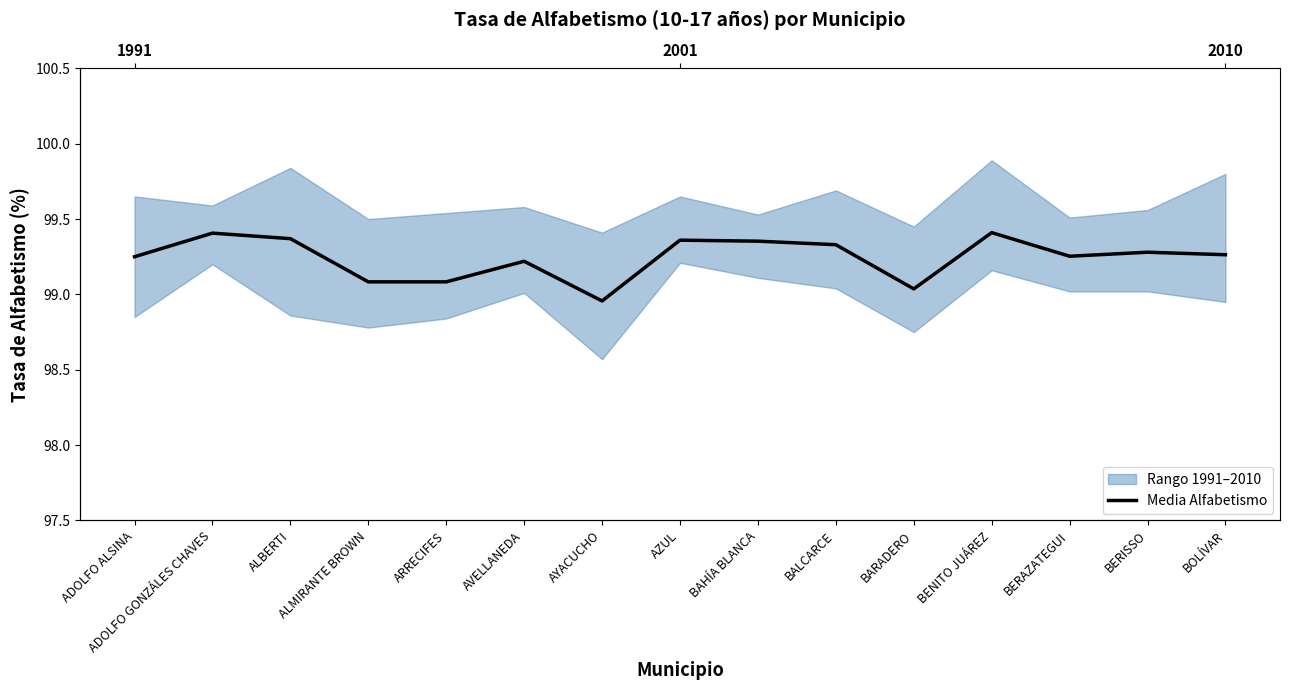

The chart shows a value of 99.2 at AVELLANEDA. True or false?

True